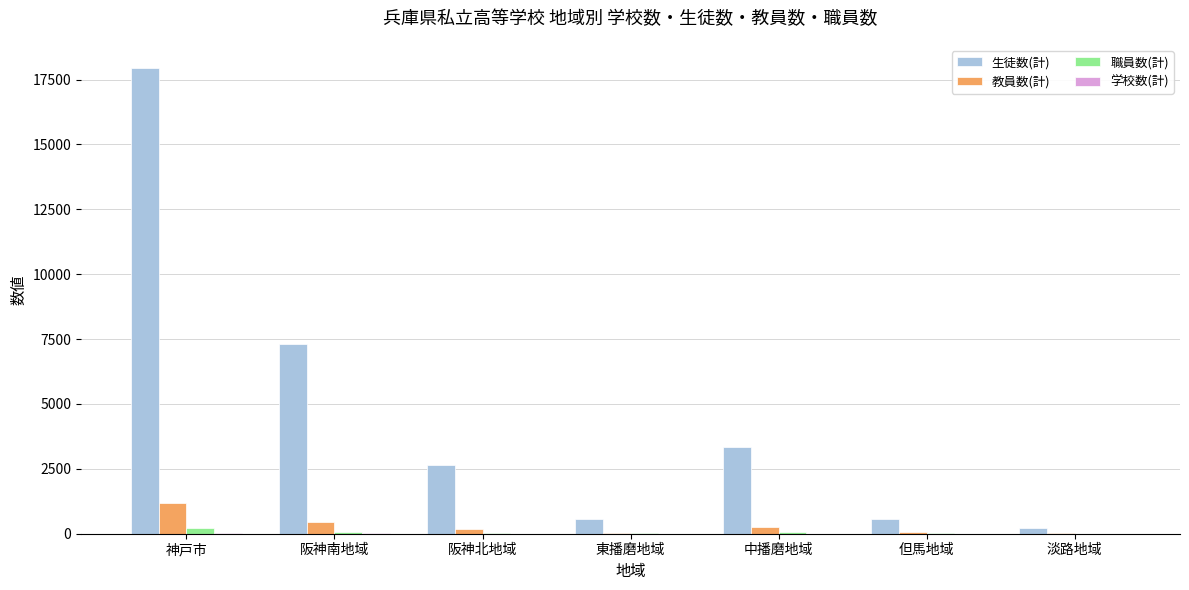

Which series has the largest range (max minus min)?

生徒数(計)